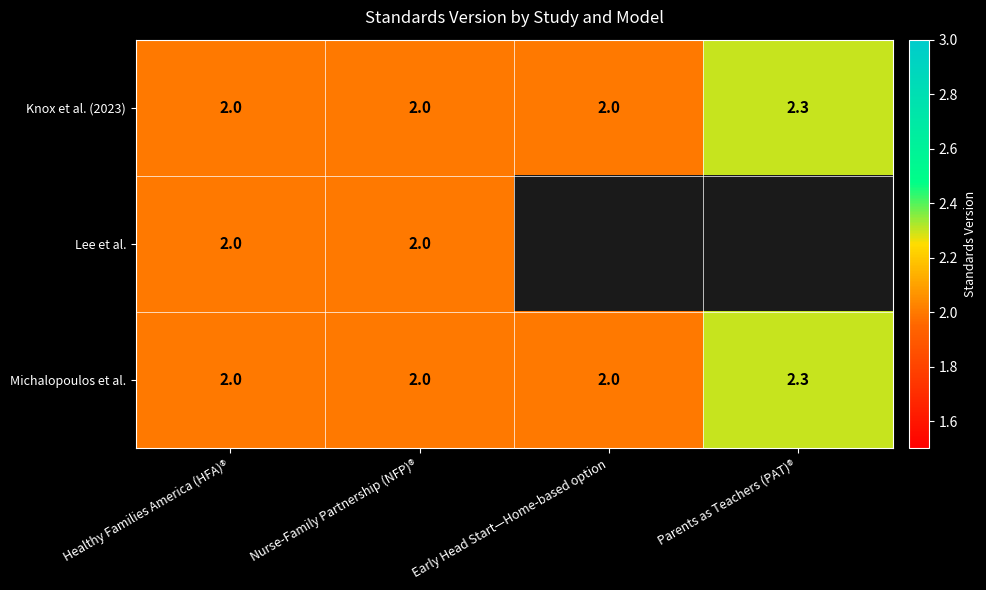

True or false: Michalopoulos et al. has a value of 2.0 at Early Head Start—Home-based option.

True